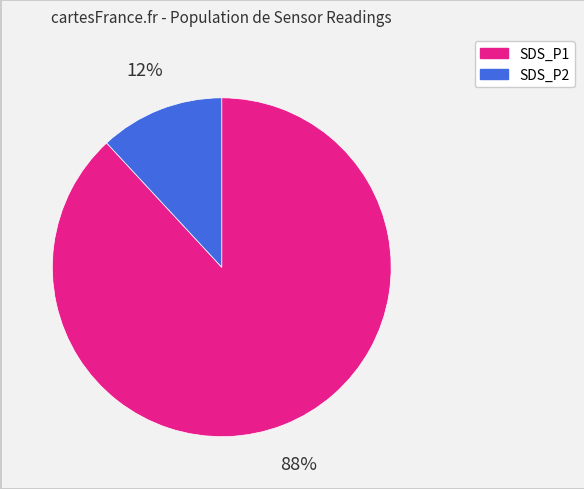

Which category has the biggest portion of the pie?

SDS_P1